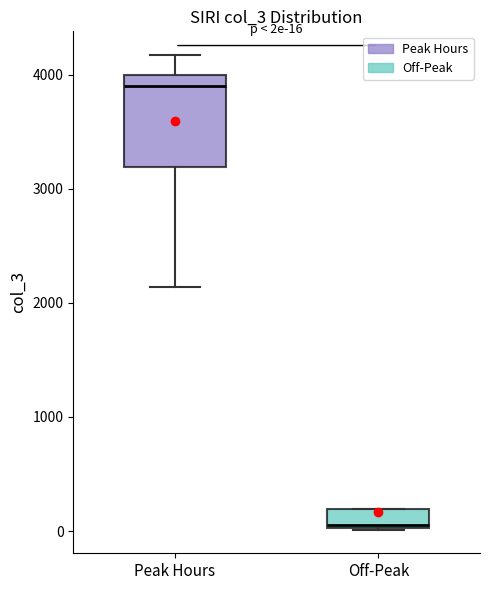

Which box is the tallest, from its lower edge to its upper edge?

Peak Hours